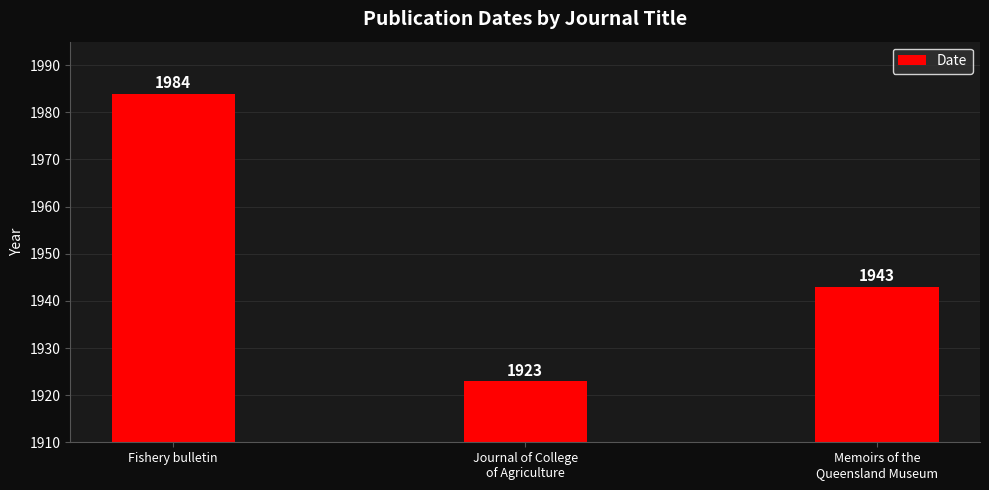

How many data points are less than 1943?

1